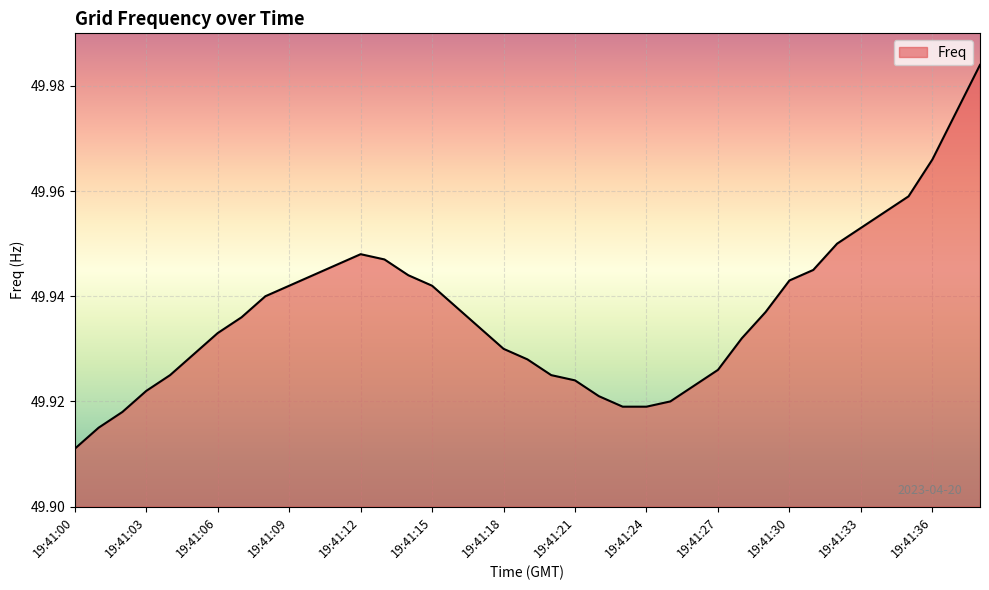

Rank the categories by value from highest to lowest.

19:41:38, 19:41:37, 19:41:36, 19:41:35, 19:41:34, 19:41:33, 19:41:32, 19:41:12, 19:41:13, 19:41:11, 19:41:31, 19:41:10, 19:41:14, 19:41:30, 19:41:09, 19:41:15, 19:41:08, 19:41:16, 19:41:29, 19:41:07, 19:41:17, 19:41:06, 19:41:28, 19:41:18, 19:41:05, 19:41:19, 19:41:27, 19:41:04, 19:41:20, 19:41:21, 19:41:26, 19:41:03, 19:41:22, 19:41:25, 19:41:23, 19:41:24, 19:41:02, 19:41:01, 19:41:00